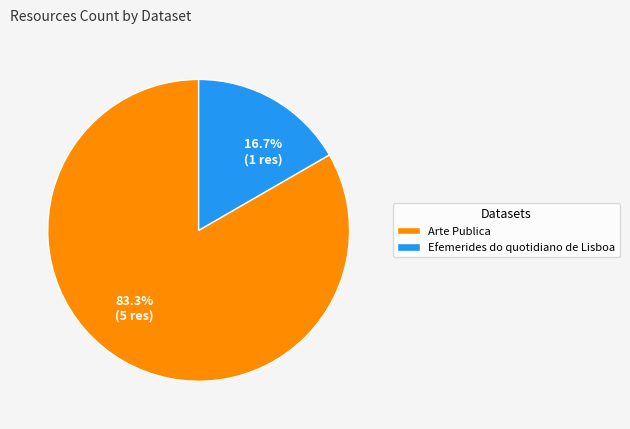

Which category has the smallest portion of the pie?

Efemerides do quotidiano de Lisboa